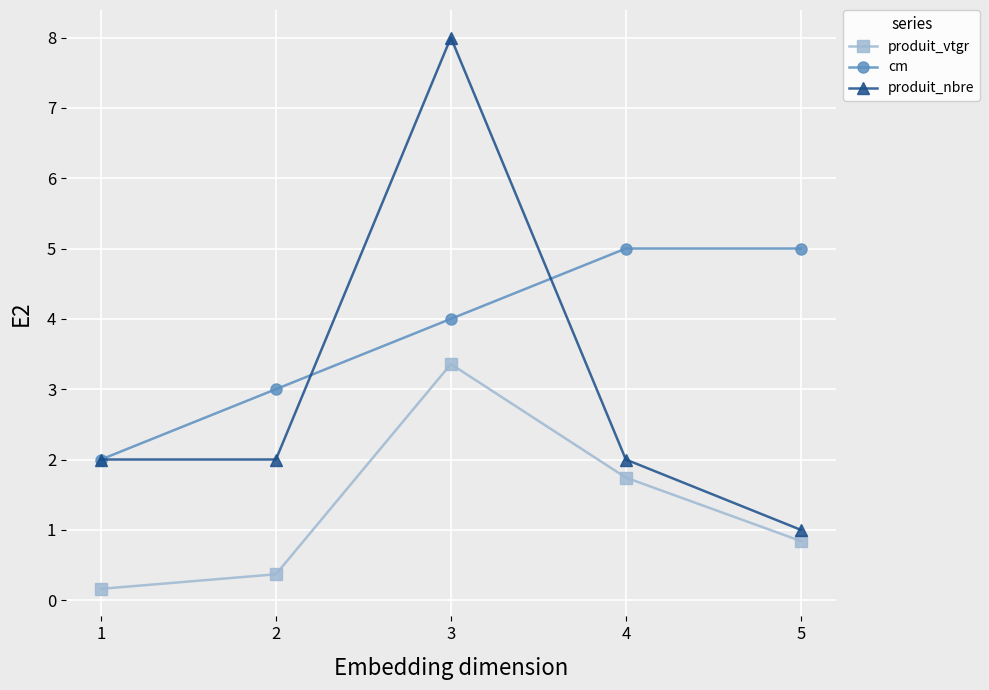

List the series in order of their peak value, highest first.

produit_nbre, cm, produit_vtgr